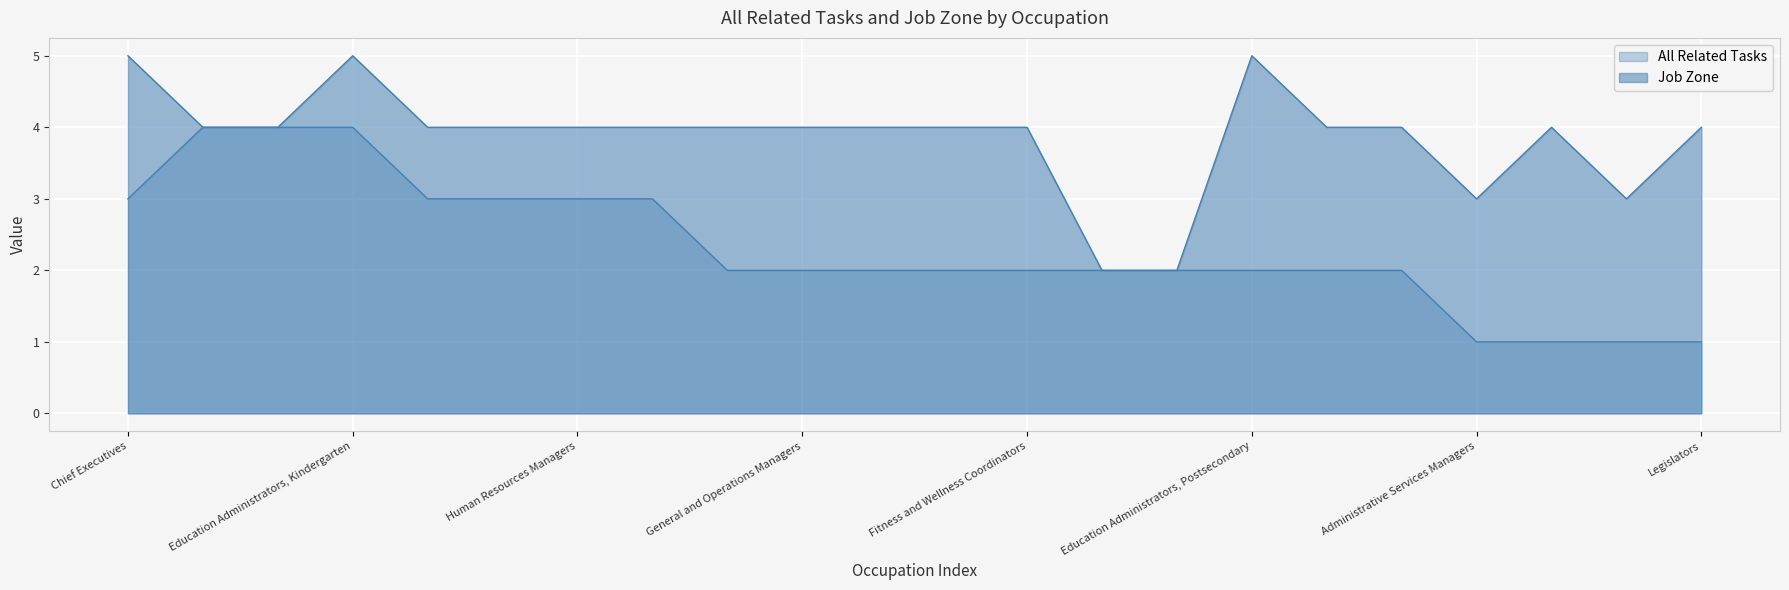

True or false: Job Zone and All Related Tasks cross at least once.

False